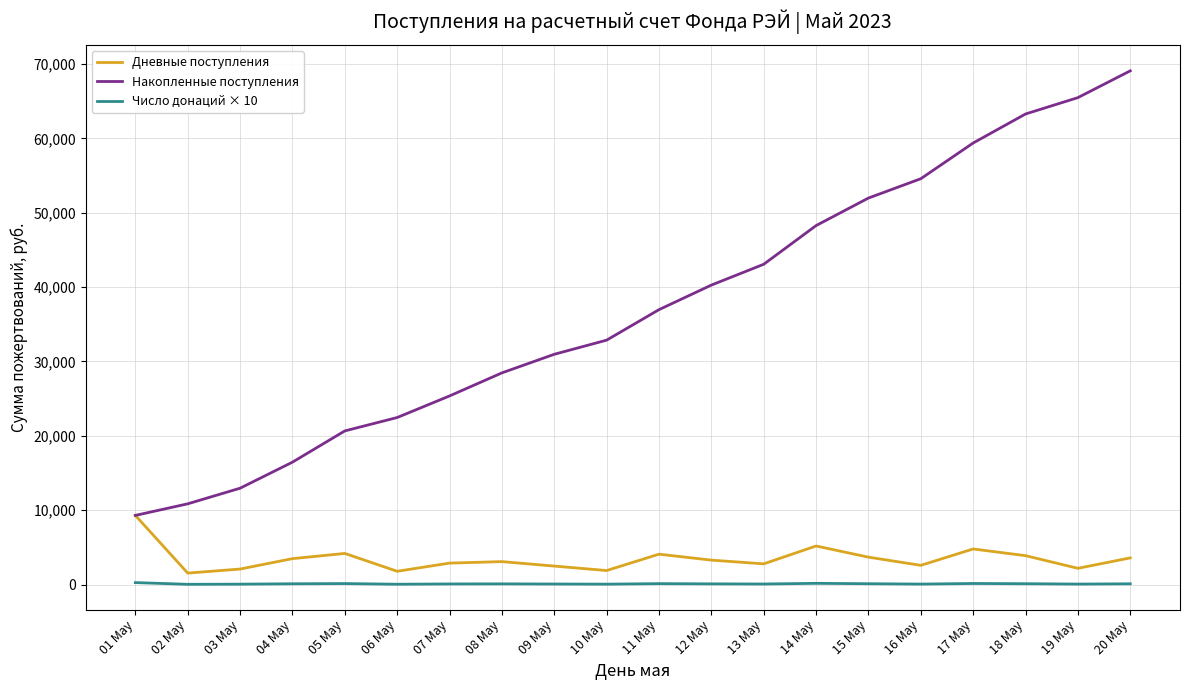

How many series are shown in this chart?

3